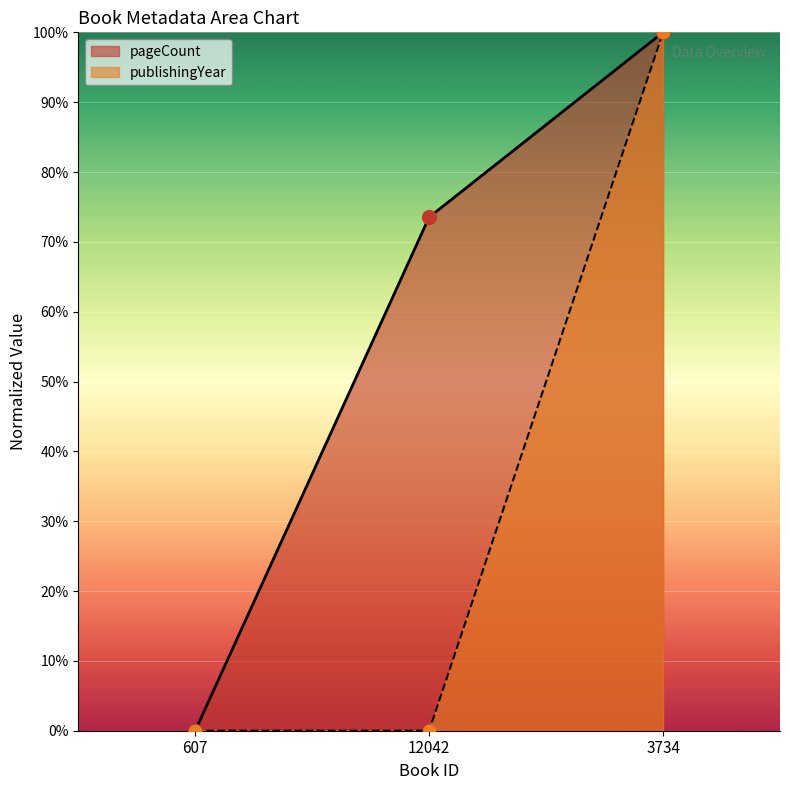

What are all the series names shown in the legend?

pageCount, publishingYear